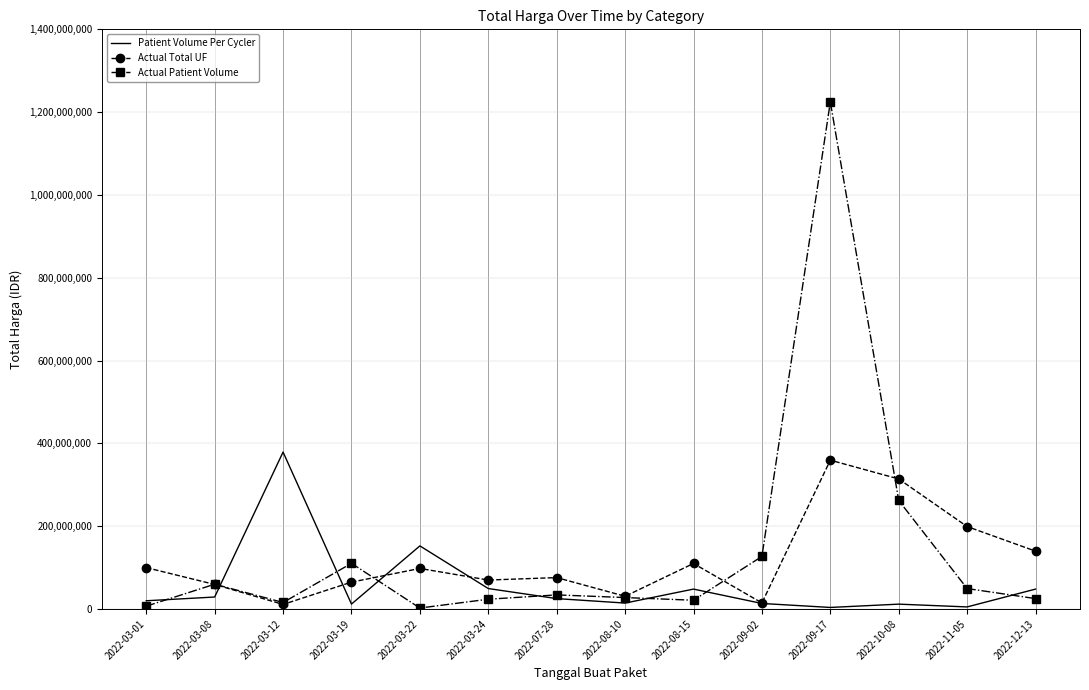

At which category is the sum across all series the highest?

2022-09-17